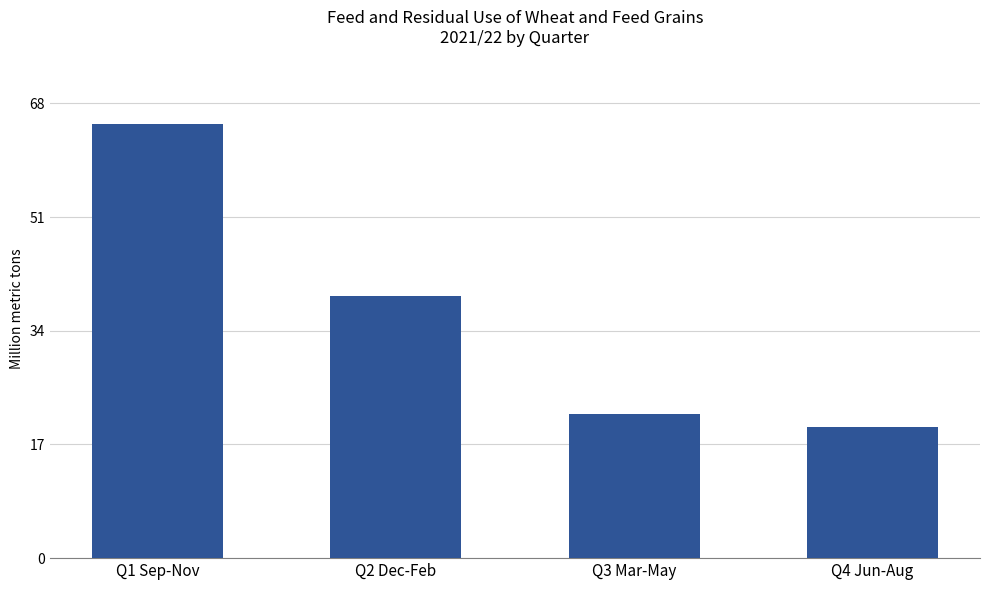

Is it true that the value at Q3 Mar-May is 8.0?

False